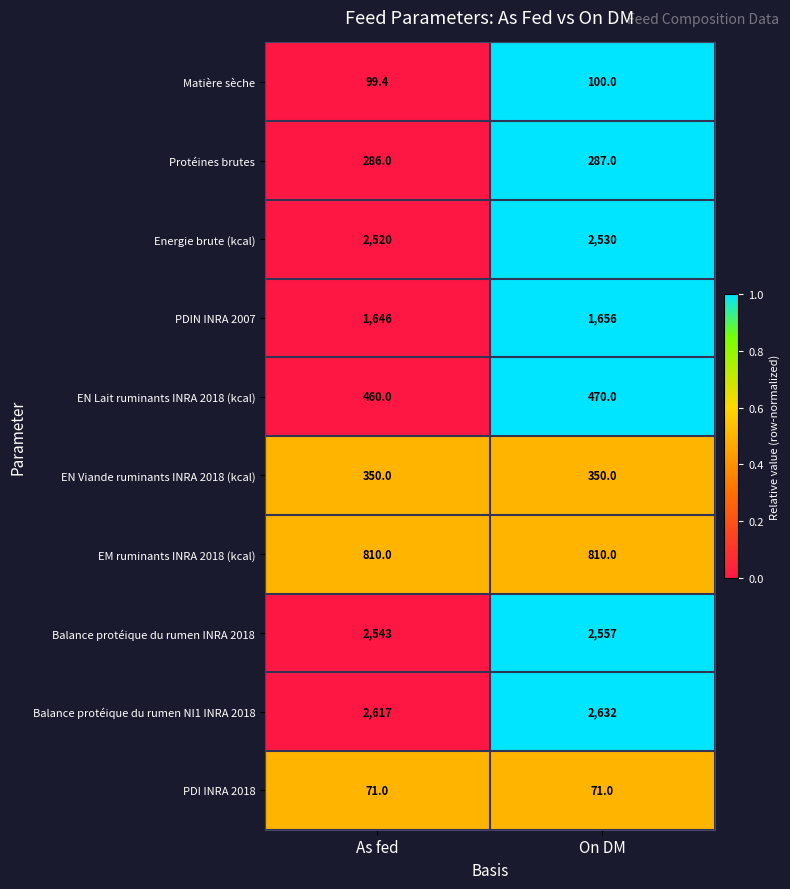

Reading left to right, transcribe all the data shown in this chart.

Matière sèche: 99.4	100.0
Protéines brutes: 286.0	287.0
Energie brute (kcal): 2520.0	2530.0
PDIN INRA 2007: 1646.0	1656.0
EN Lait ruminants INRA 2018 (kcal): 460.0	470.0
EN Viande ruminants INRA 2018 (kcal): 350.0	350.0
EM ruminants INRA 2018 (kcal): 810.0	810.0
Balance protéique du rumen INRA 2018: 2543.0	2557.0
Balance protéique du rumen NI1 INRA 2018: 2617.0	2632.0
PDI INRA 2018: 71.0	71.0